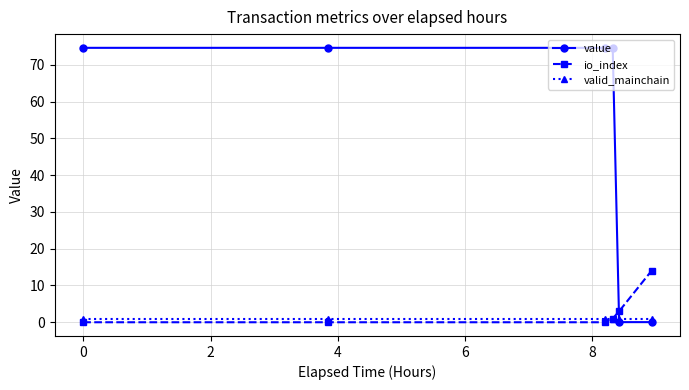

Which series has the widest spread of values?

value